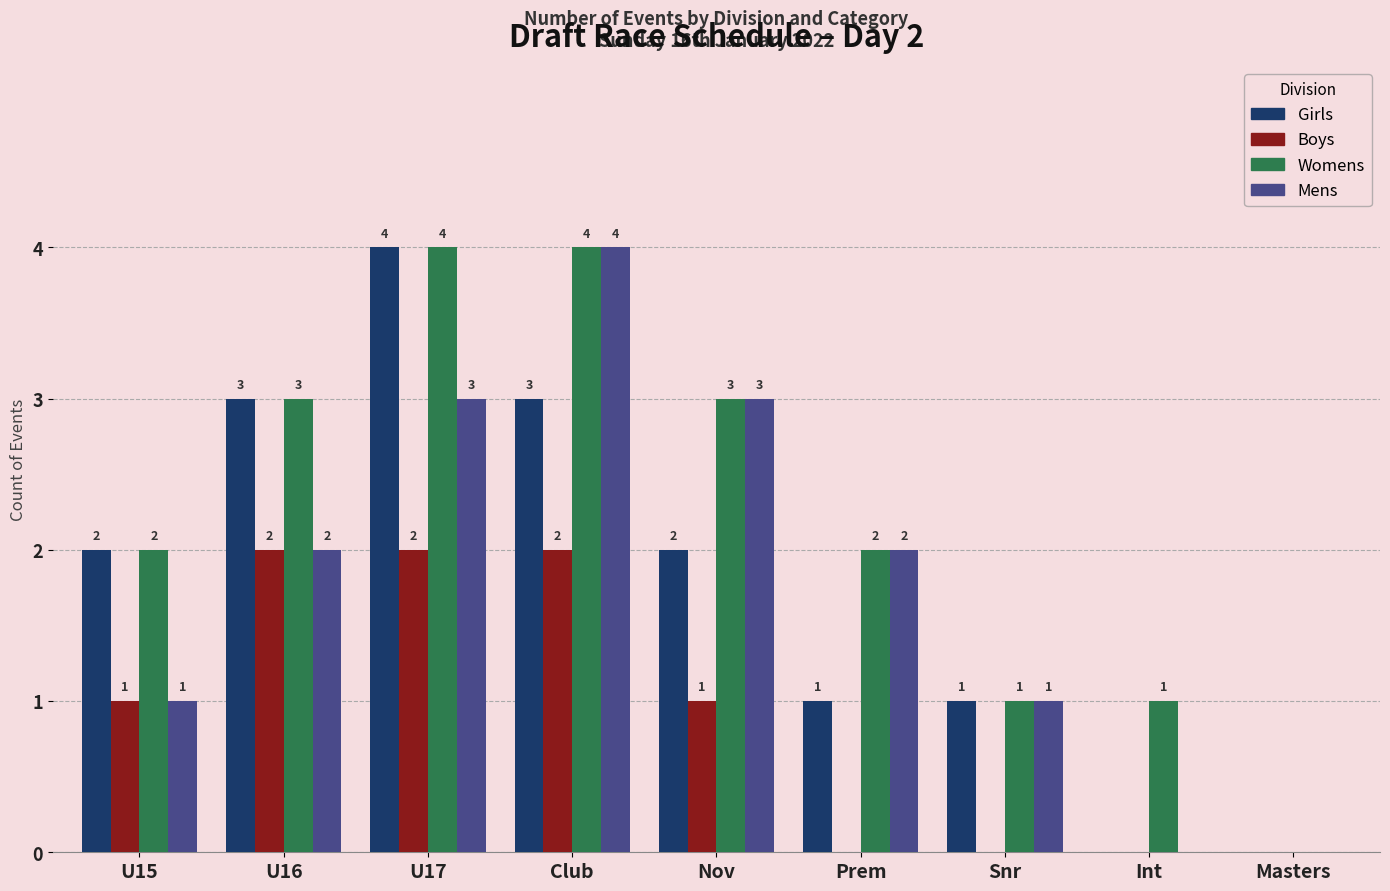

How many Girls values are between 1 and 3?

6